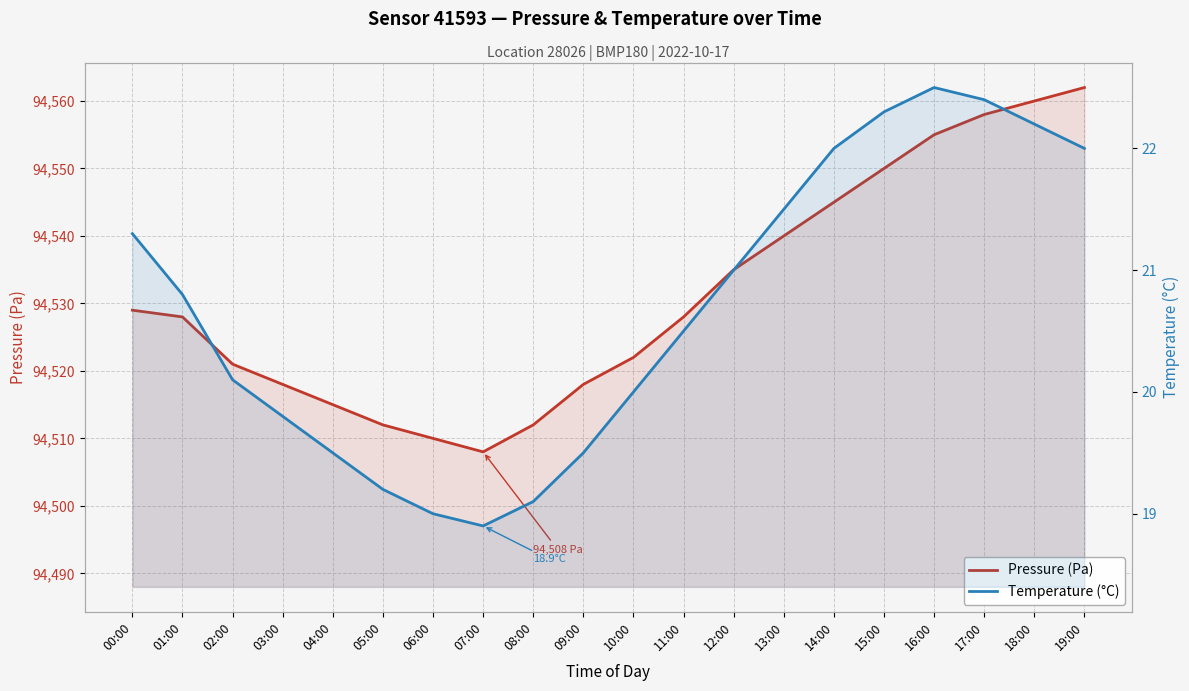

What is the sum of all pressure values?

1890626.0